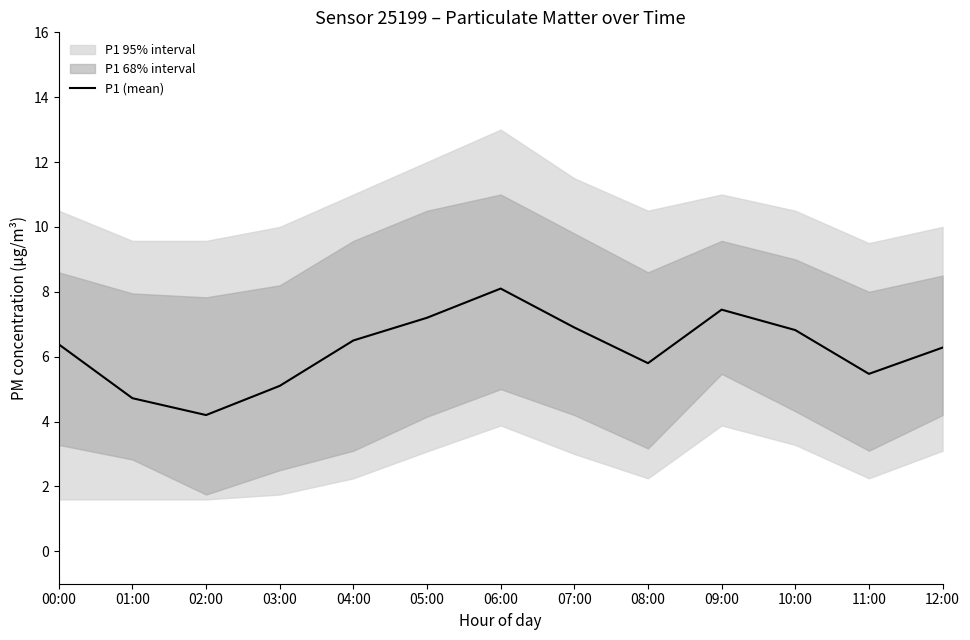

What is the difference between the values at 08:00 and 04:00?

0.7